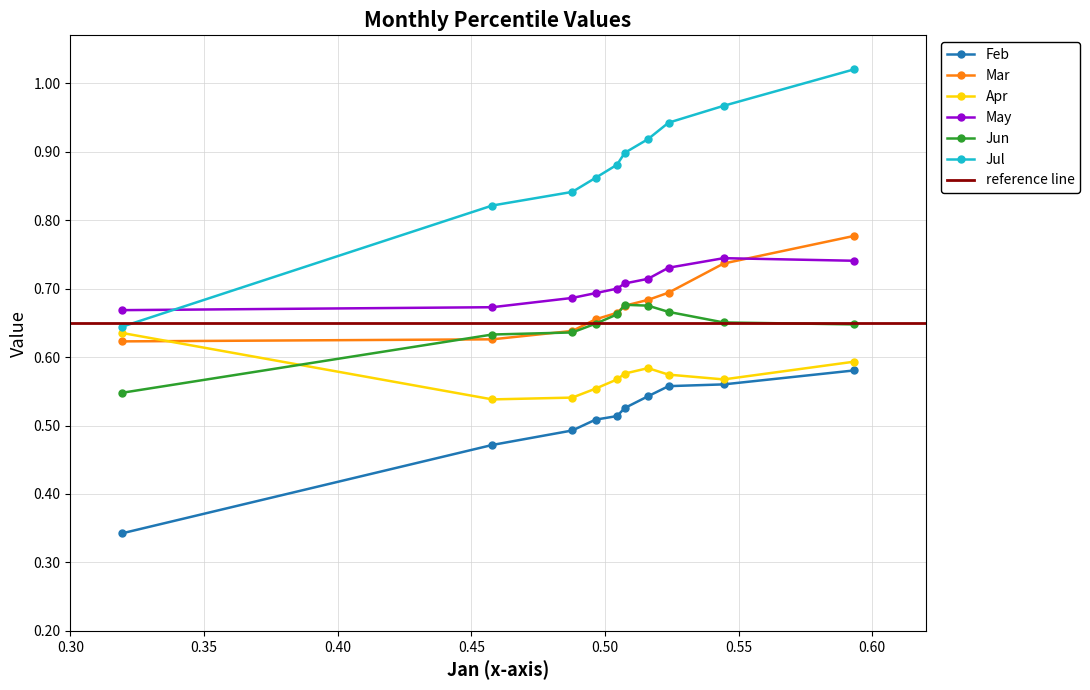

True or false: Feb and Mar cross at least once.

False